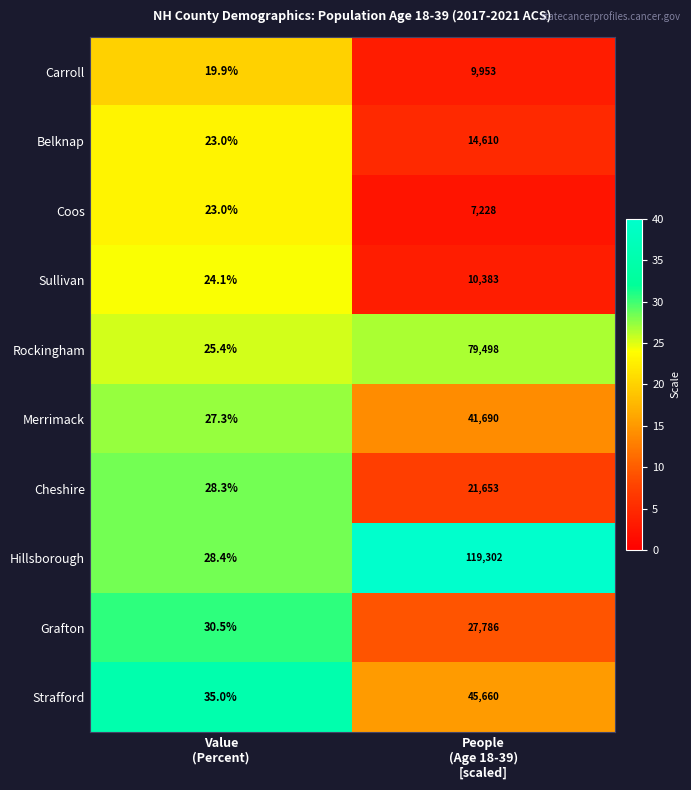

Rank the series by their maximum value, from highest to lowest.

Hillsborough, Rockingham, Strafford, Merrimack, Grafton, Cheshire, Belknap, Sullivan, Carroll, Coos